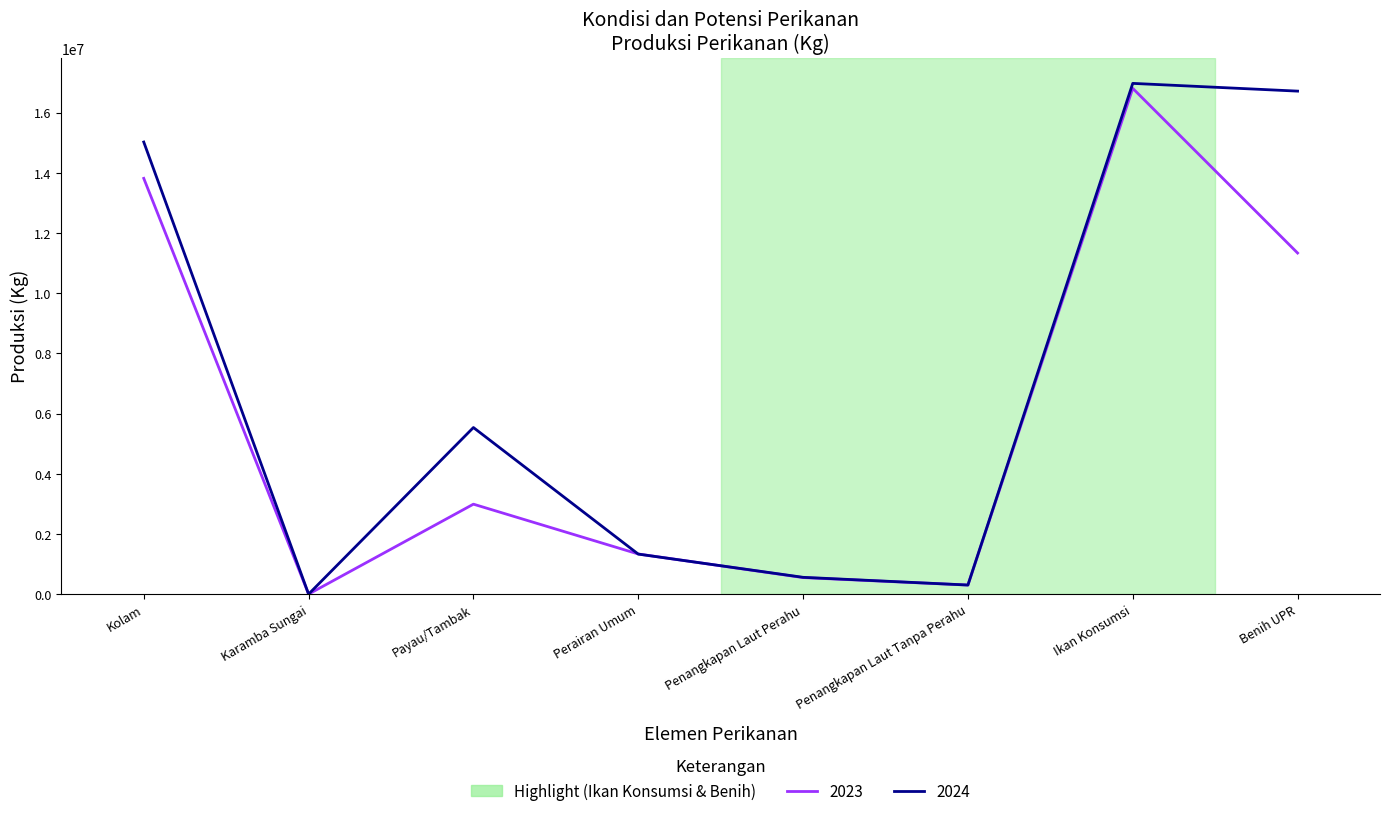

Is this an area chart (filled region under the line)?

No